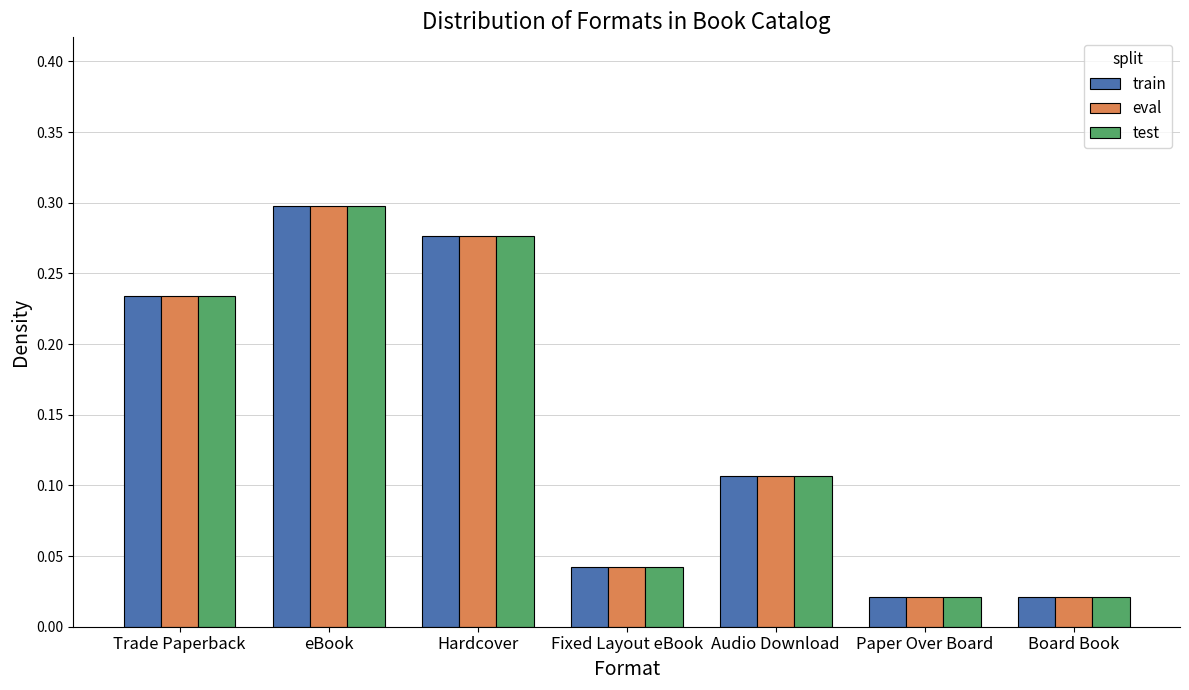

The train series shows 0.1 at Hardcover. True or false?

False